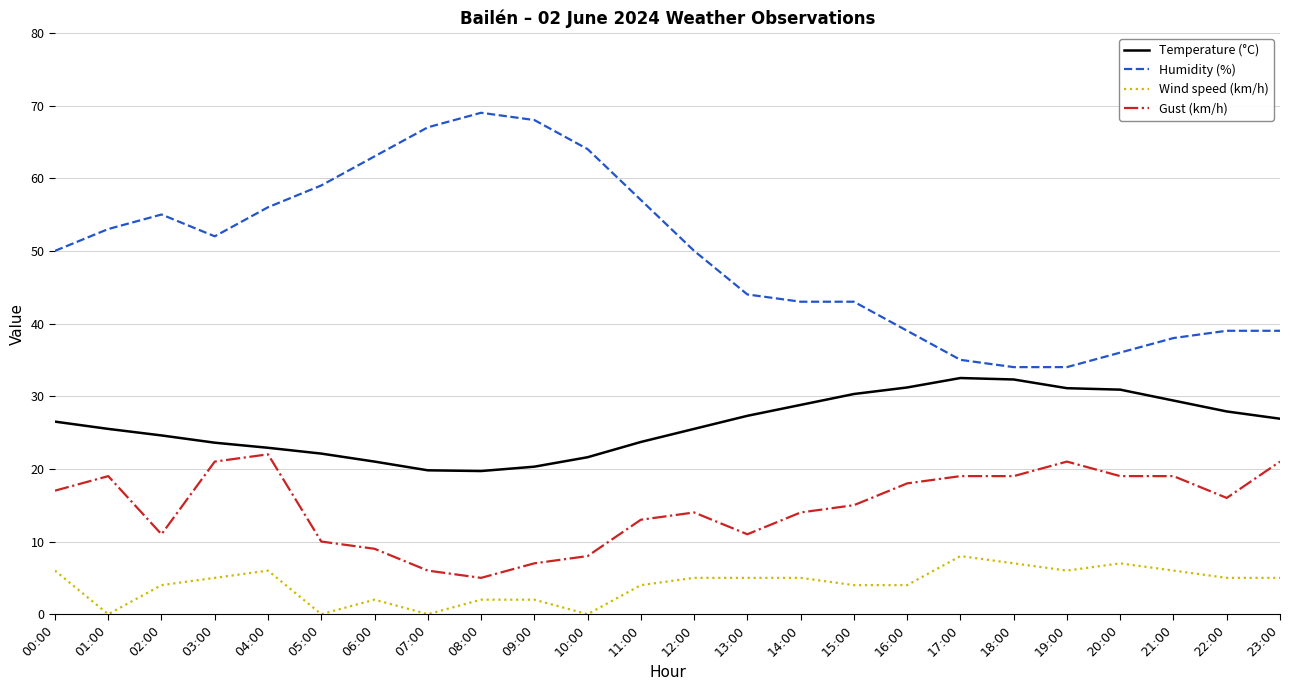

What is the difference between the Humidity (%) values at 04:00 and 23:00?

17.0